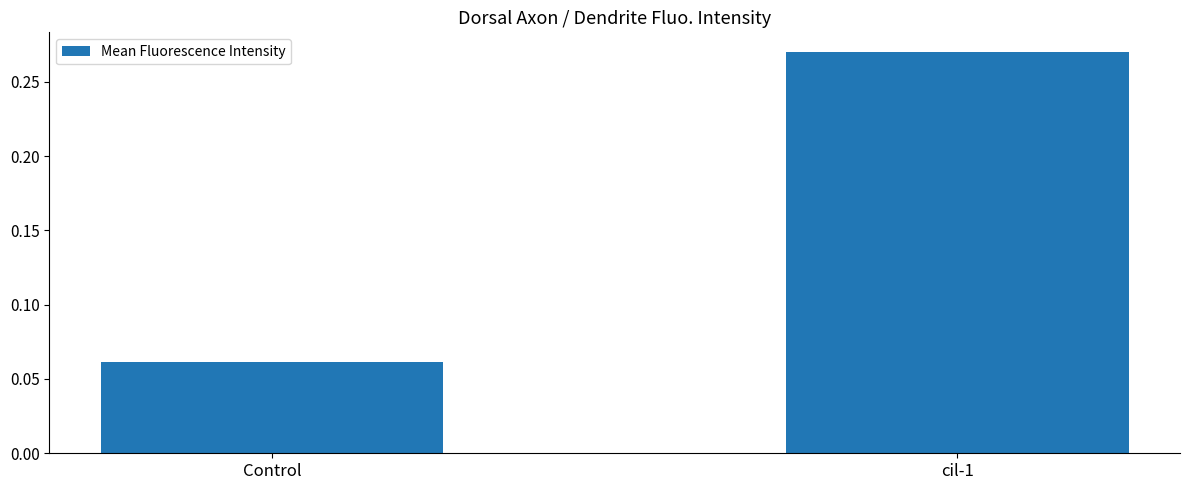

How many data points does each series have?

2